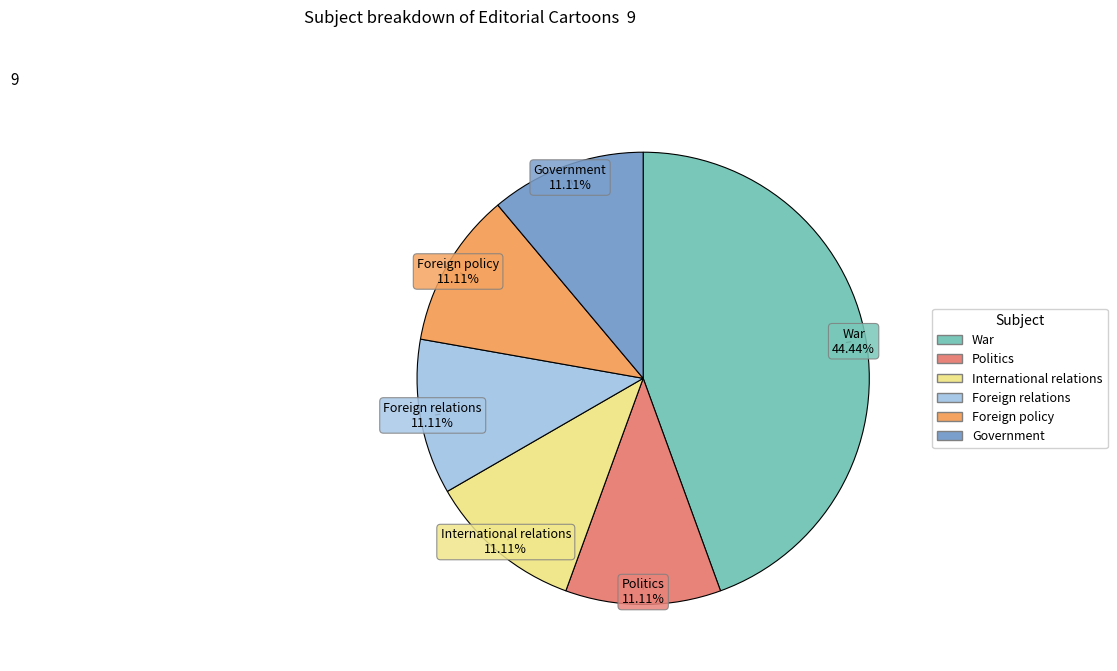

To the nearest percent, what is the average slice percentage?

17%